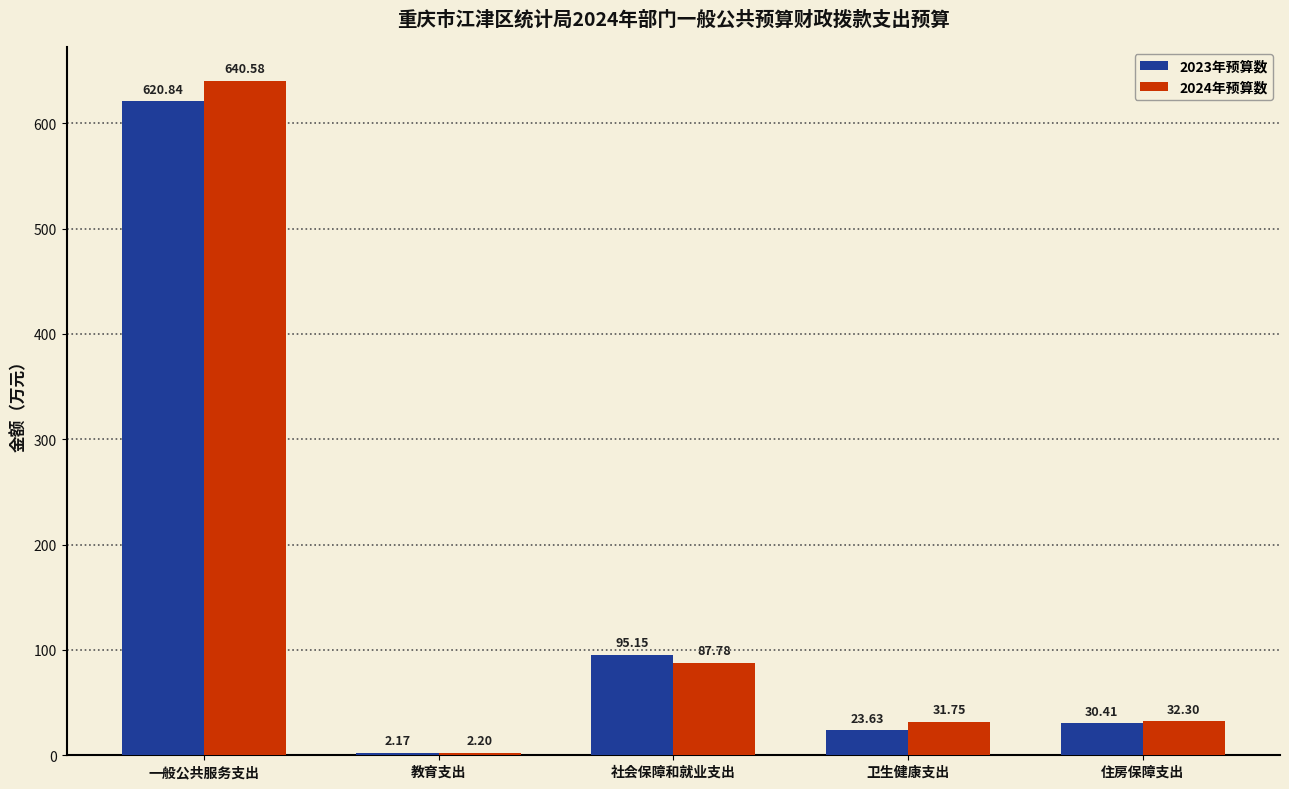

Reading right to left, extract all data points from this chart.

2023年预算数: 30.4	23.6	95.2	2.2	620.8
2024年预算数: 32.3	31.8	87.8	2.2	640.6